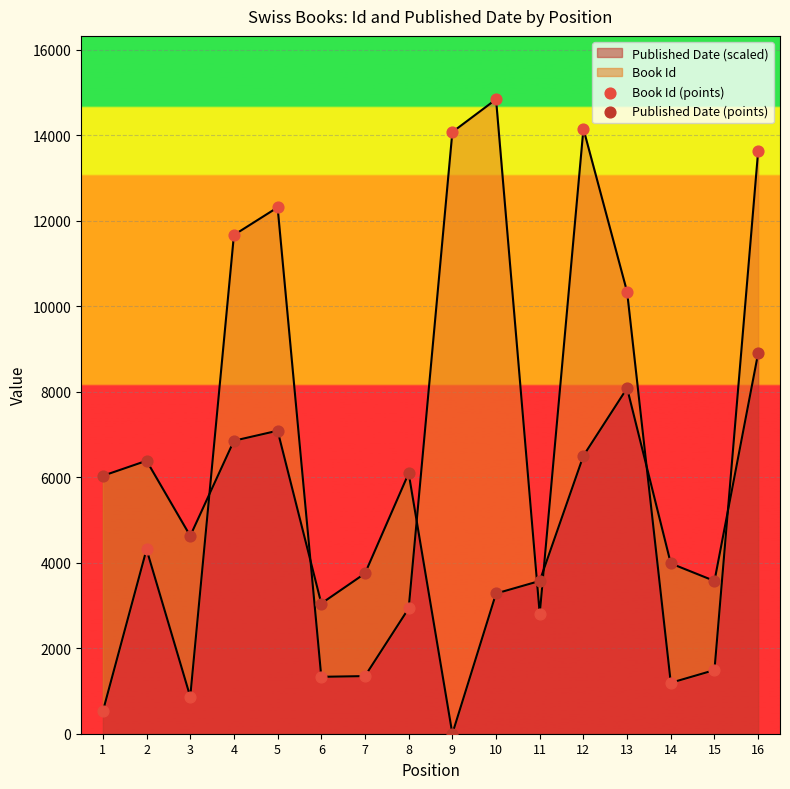

Is the value of Published Date (points) at 13 greater than the value of Book Id (points) at 15?

Yes